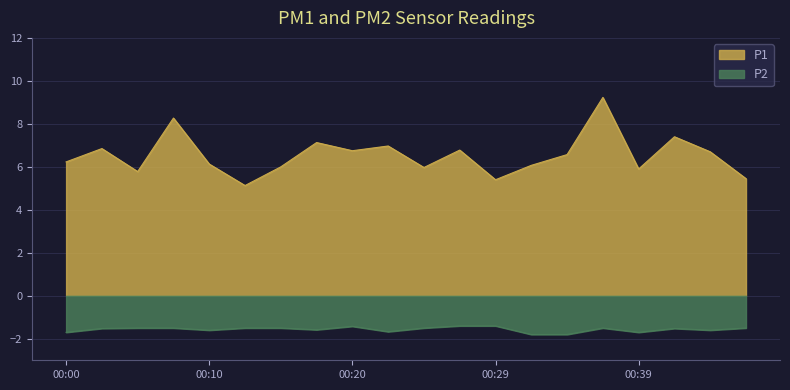

Does the chart display data point markers on the line(s)?

No